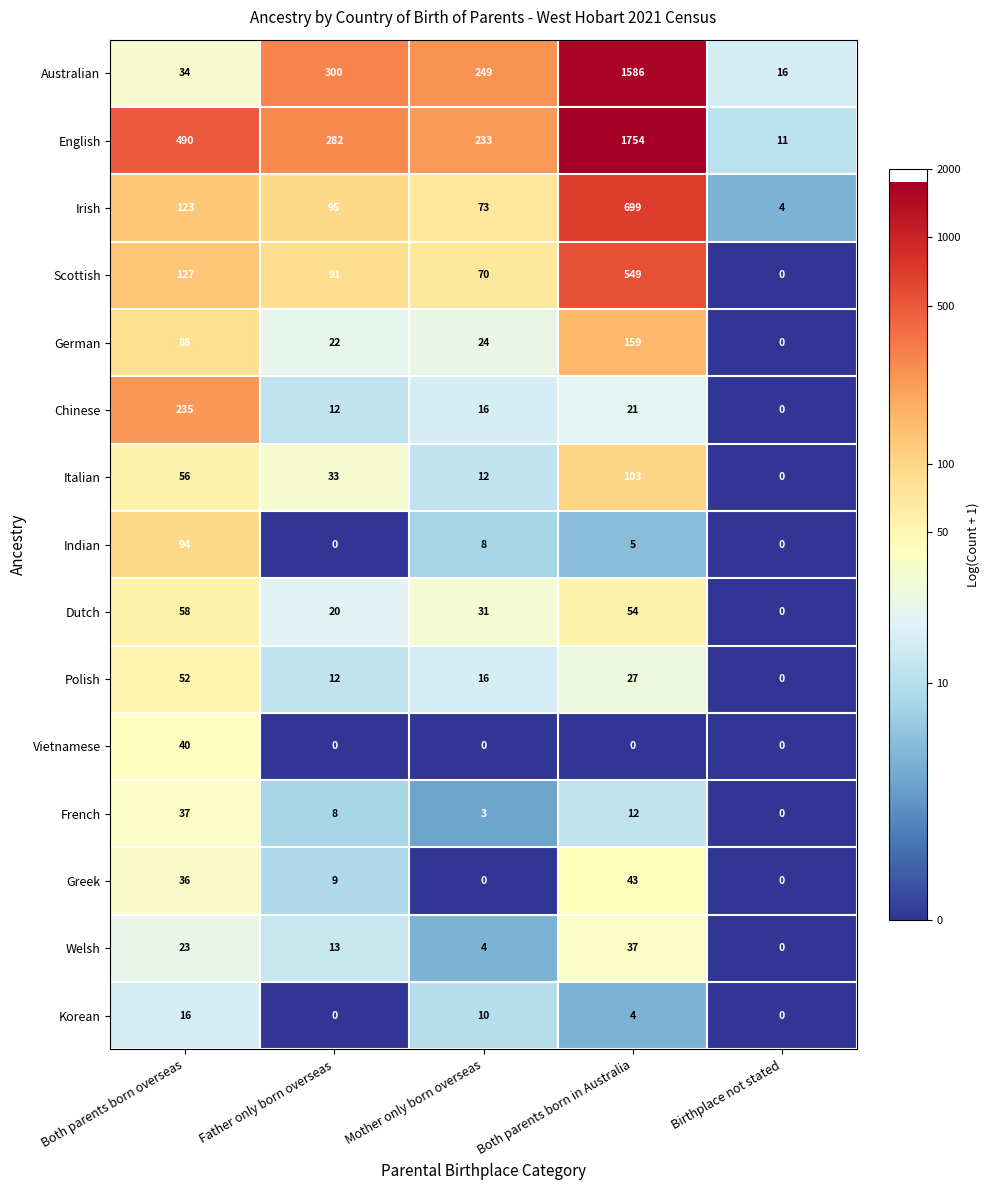

What is the approximate value of Australian at Both parents born in Australia?

1586